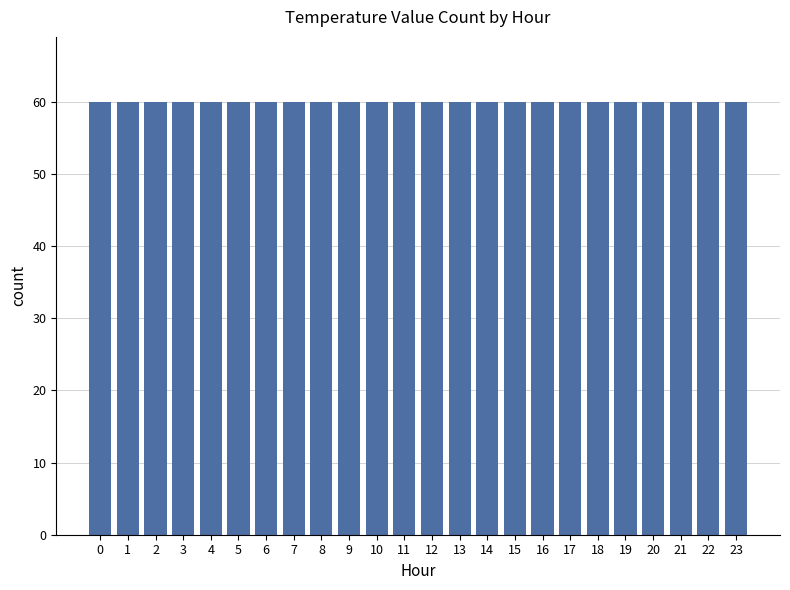

Are the bars grouped side by side (vs. stacked)?

No